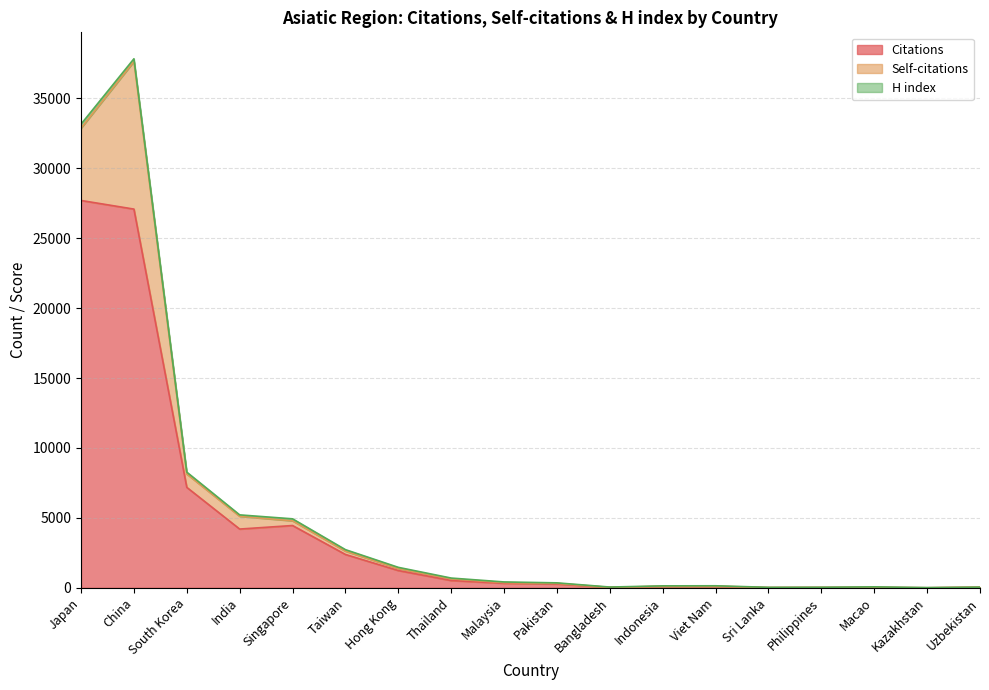

Reading left to right, list all the values displayed in this chart.

Citations: 27703	27086	7183	4201	4454	2384	1234	520	322	269	29	95	96	12	22	23	0	37
Self-citations: 5174	10560	957	914	339	239	147	121	51	49	0	15	21	5	0	5	0	6
H index: 284	191	132	100	139	105	81	55	45	35	24	28	27	16	16	40	15	5